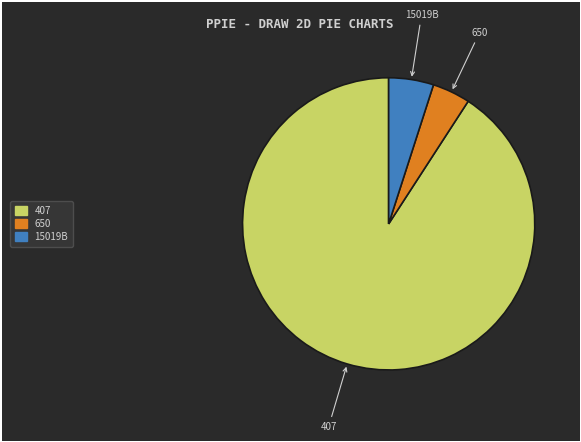

Which category has the biggest portion of the pie?

407